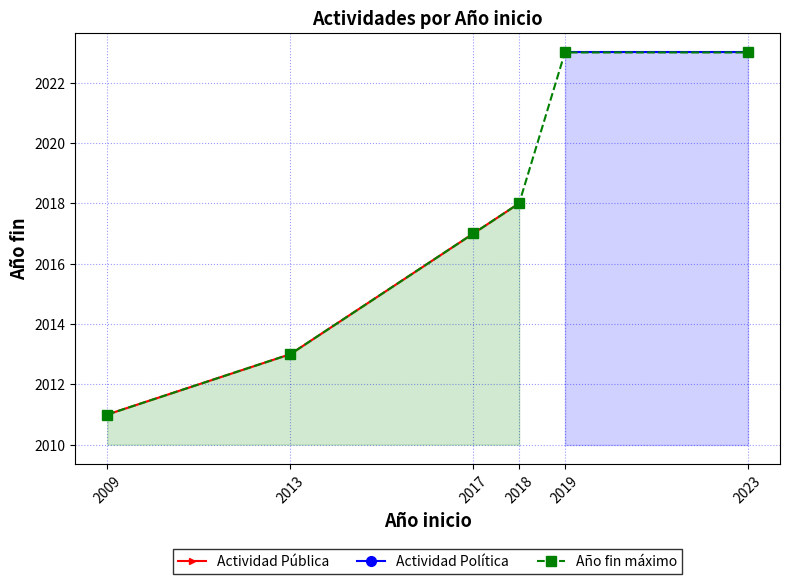

Reading right to left, extract all data points from this chart.

2018=2018	2017=2017	2013=2013	2009=2011